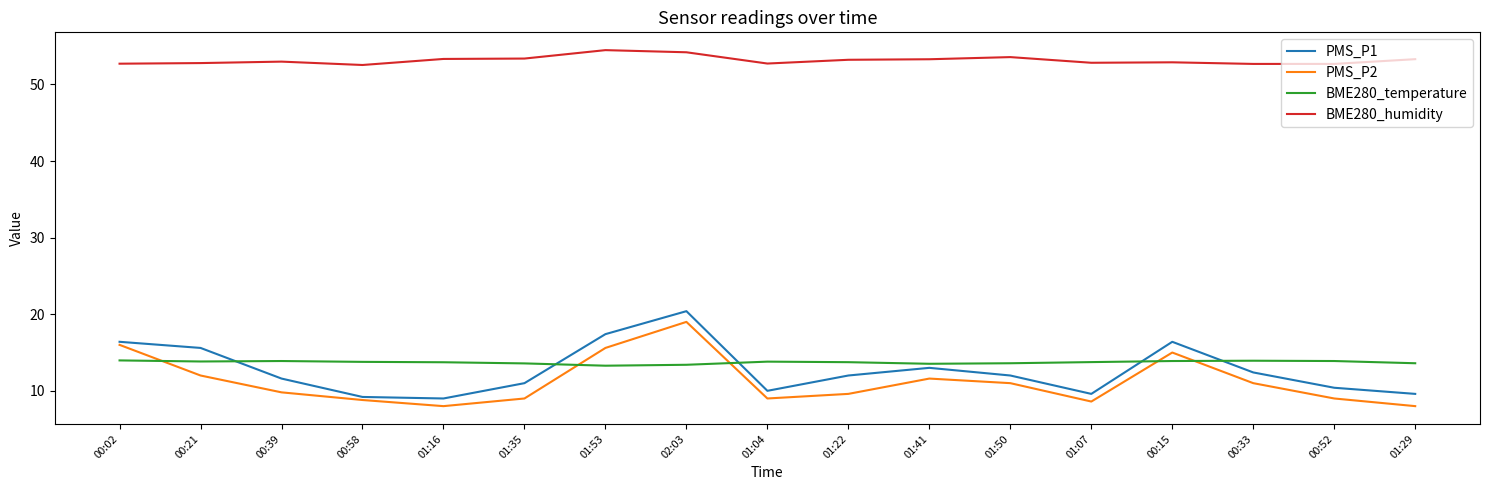

What is the sum of all PMS_P1 values?

216.0